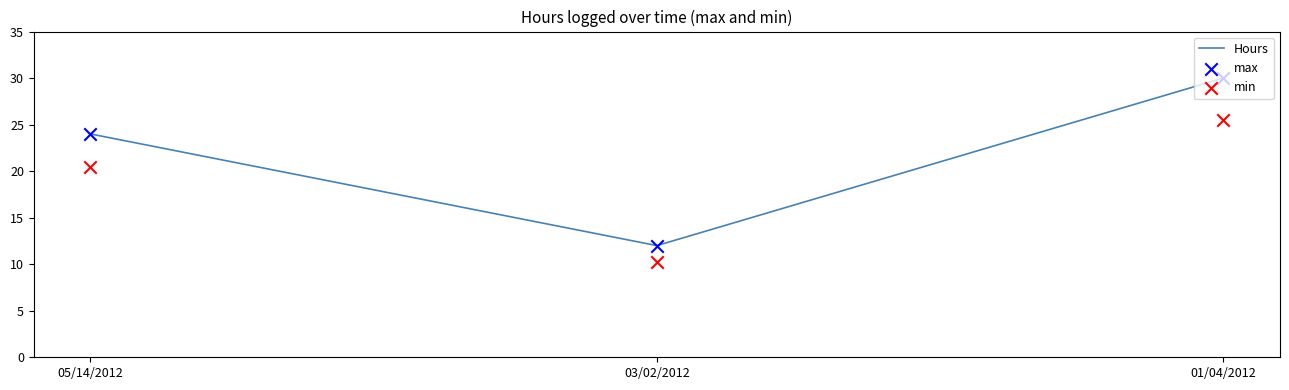

Which series contains the highest Y value?

Hours